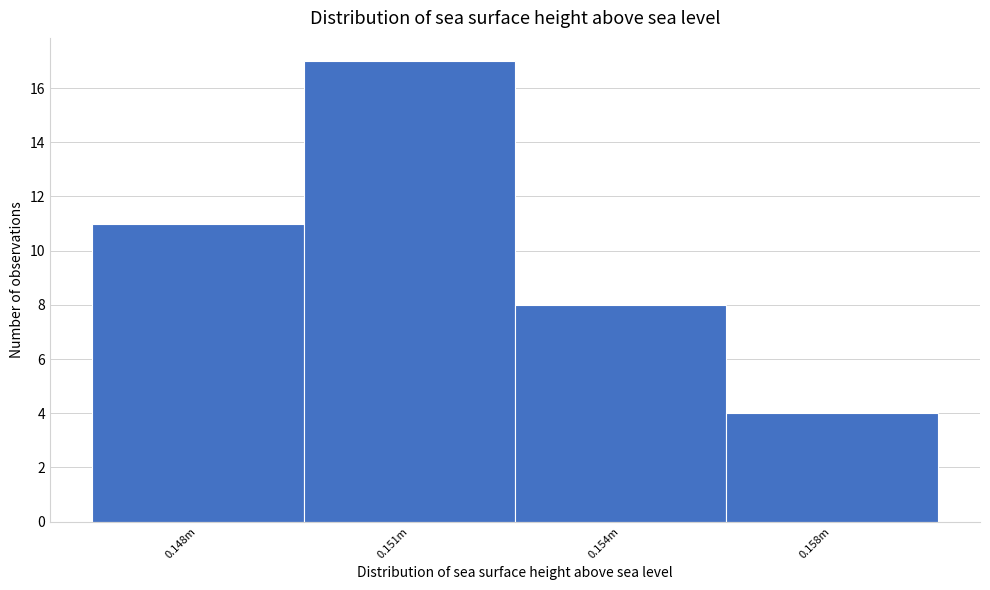

Reading left to right, list all the values displayed in this chart.

0.148m=11	0.151m=17	0.154m=8	0.158m=4